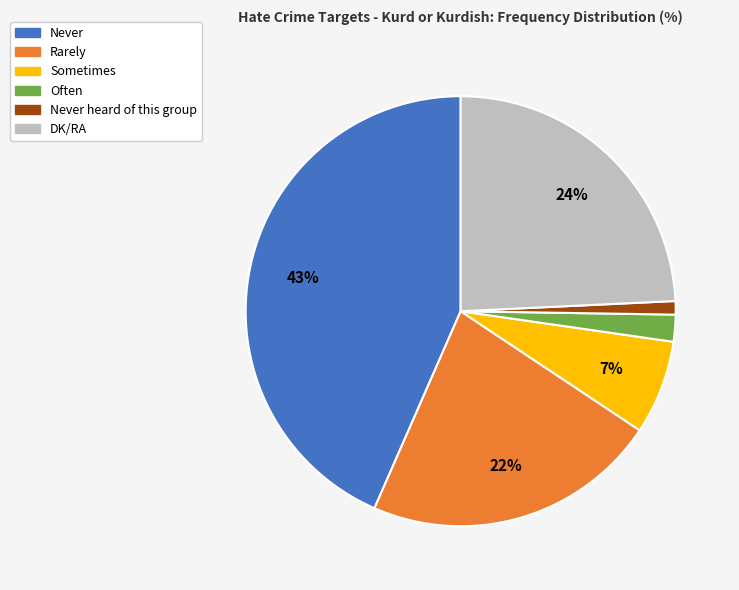

To the nearest percent, what is the average slice percentage?

17%